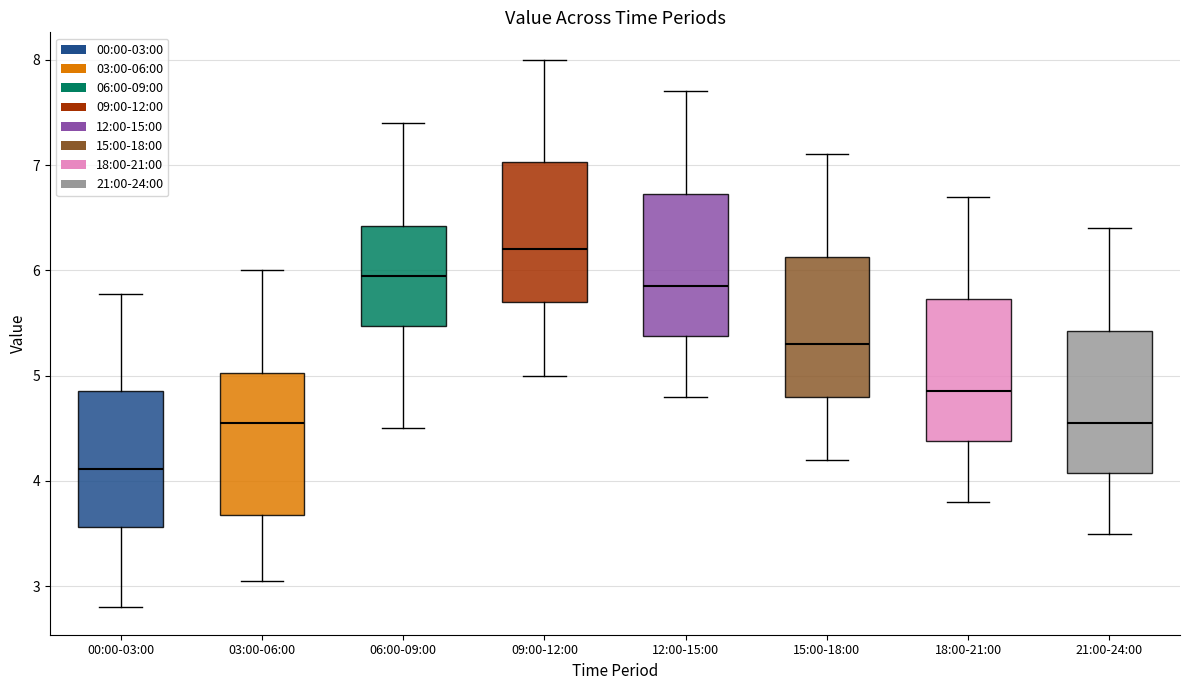

Reading left to right, read every box against the y-axis: the position of its median line, the range the box covers, and the ends of its whiskers. The values are not printed on the chart, so give them approximately, as read against the axis.

00:00-03:00: median 4.1, box 3.6 to 4.9, whiskers 2.8 to 5.8
03:00-06:00: median 4.6, box 3.7 to 5.0, whiskers 3.1 to 6.0
06:00-09:00: median 6.0, box 5.5 to 6.4, whiskers 4.5 to 7.4
09:00-12:00: median 6.2, box 5.7 to 7.0, whiskers 5.0 to 8.0
12:00-15:00: median 5.9, box 5.4 to 6.7, whiskers 4.8 to 7.7
15:00-18:00: median 5.3, box 4.8 to 6.1, whiskers 4.2 to 7.1
18:00-21:00: median 4.9, box 4.4 to 5.7, whiskers 3.8 to 6.7
21:00-24:00: median 4.6, box 4.1 to 5.4, whiskers 3.5 to 6.4